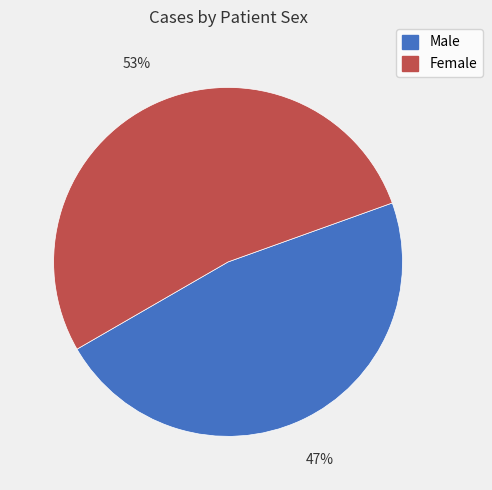

Between Male and Female, which is larger?

Female